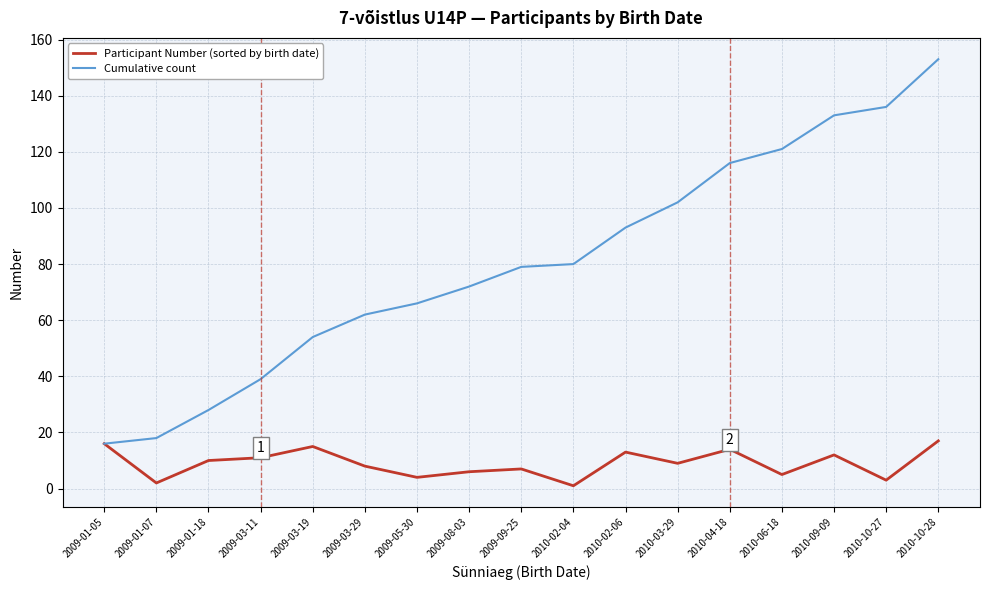

Between 2009-03-19 and 2009-09-25, which series saw the biggest shift?

Cumulative count